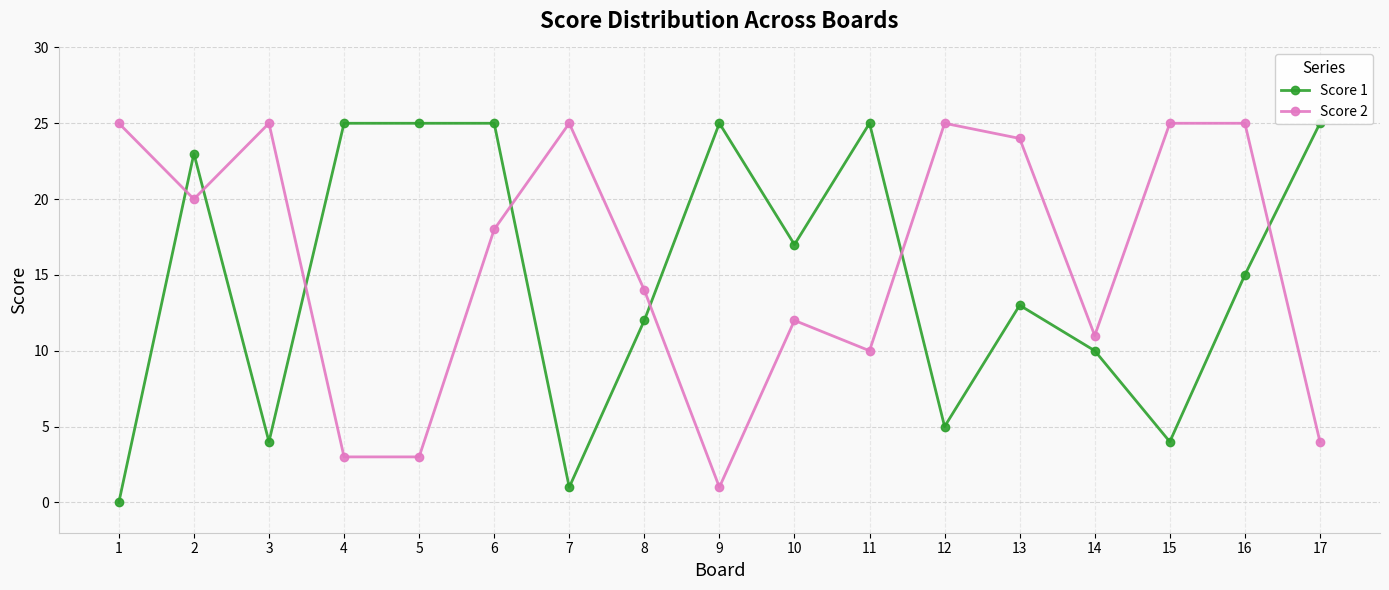

Reading left to right, transcribe all the data shown in this chart.

Score 1: 0	23	4	25	25	25	1	12	25	17	25	5	13	10	4	15	25
Score 2: 25	20	25	3	3	18	25	14	1	12	10	25	24	11	25	25	4